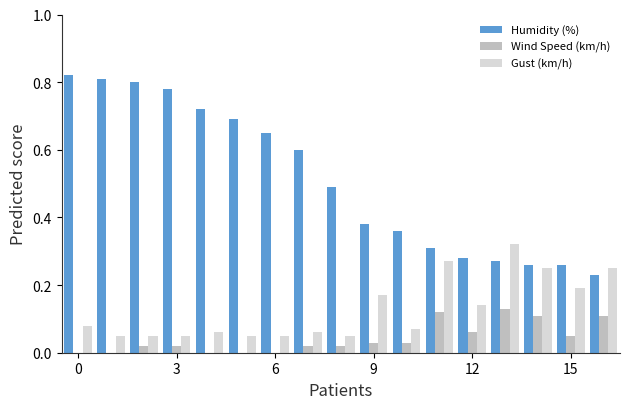

Which series has the largest range (max minus min)?

Humidity (%)